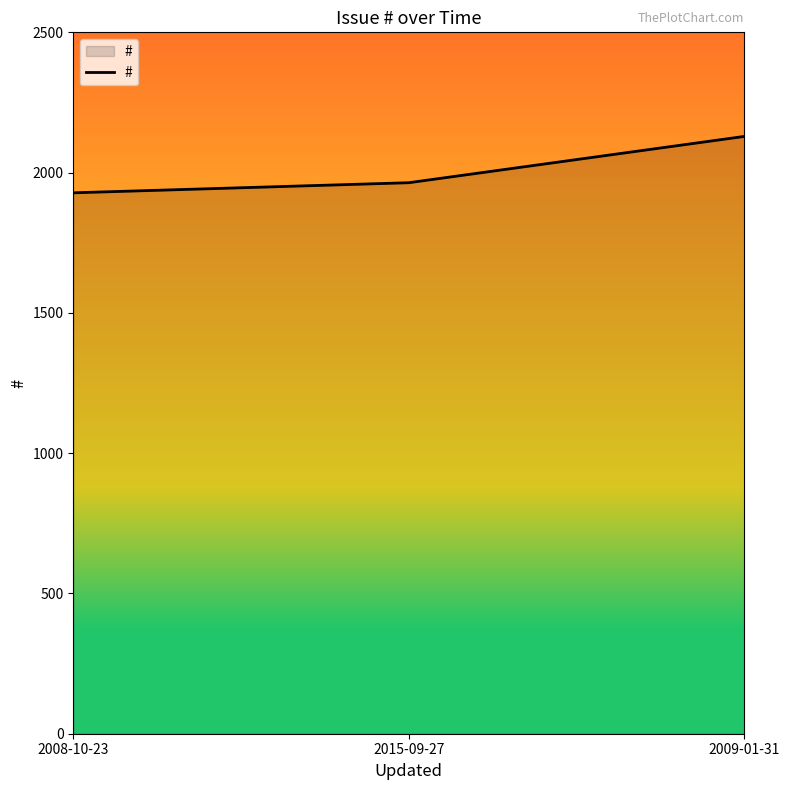

List the labels in order of value, largest first.

2009-01-31, 2015-09-27, 2008-10-23